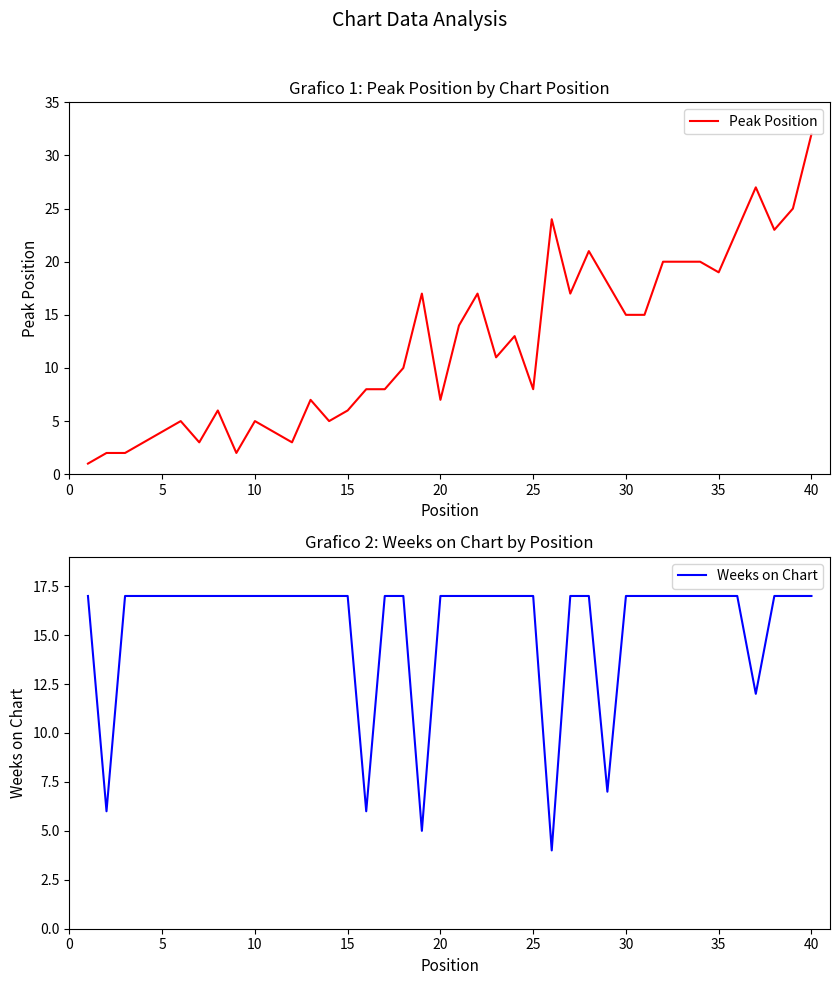

After their last crossing, which series has the higher values: Peak Position or Weeks on Chart?

Peak Position